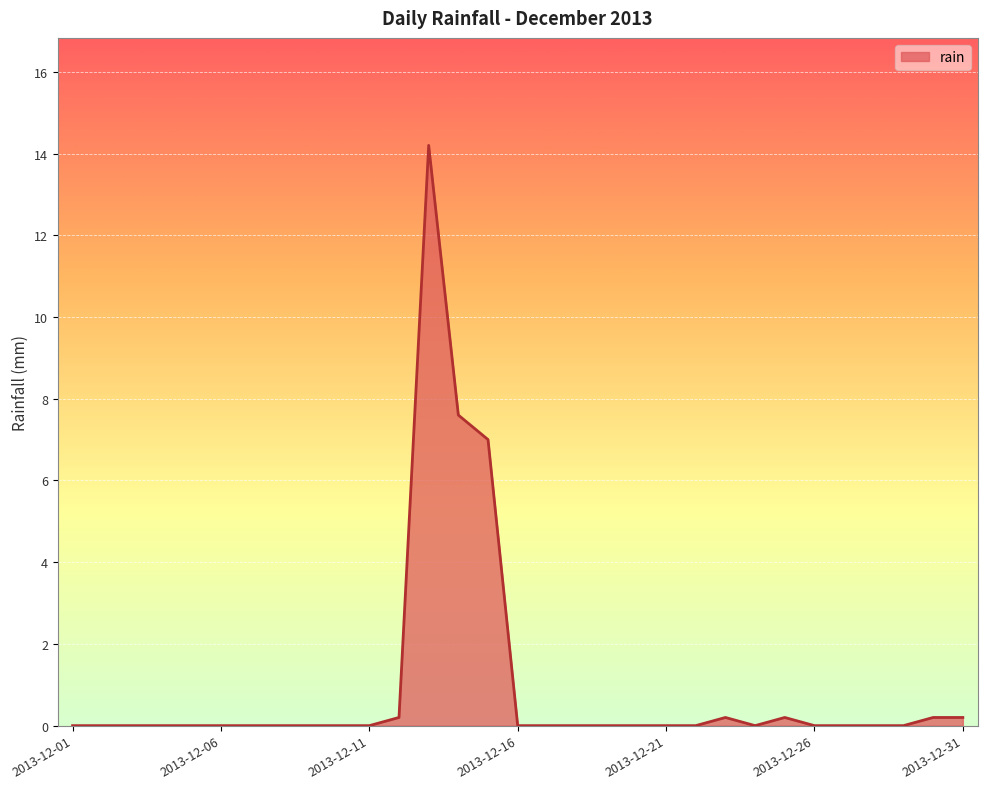

What is the greatest value displayed?

14.2